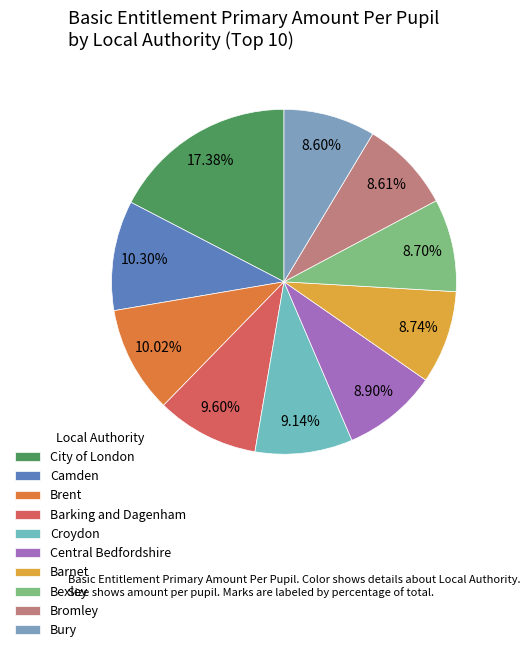

Is there a majority slice in this chart?

No